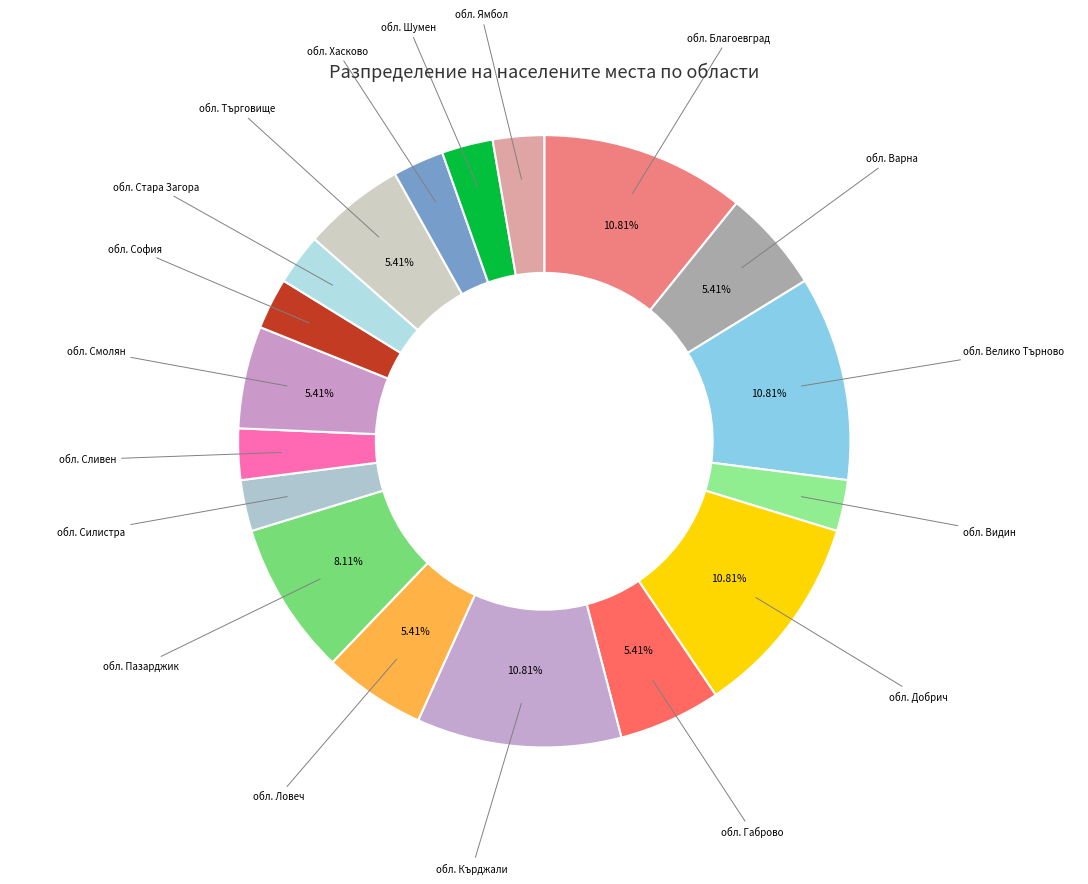

To the nearest percent, what is the combined percentage of обл. Пазарджик and обл. Сливен?

11%